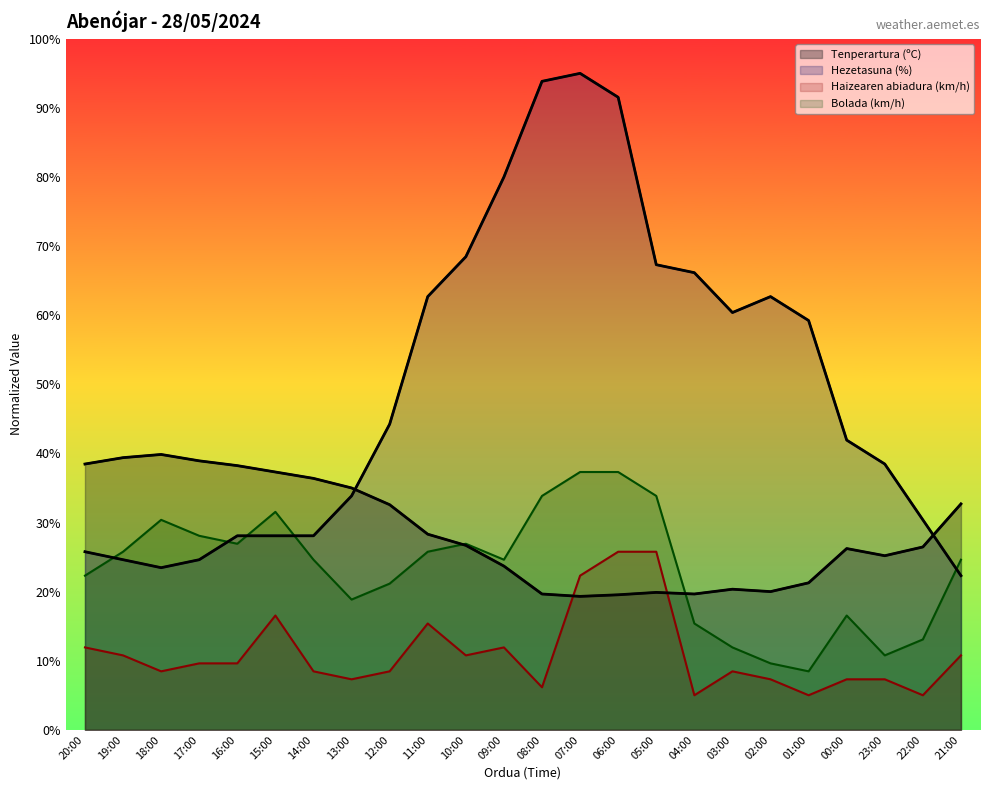

True or false: Tenperartura (ºC) has a value of 19.5 at 06:00.

True